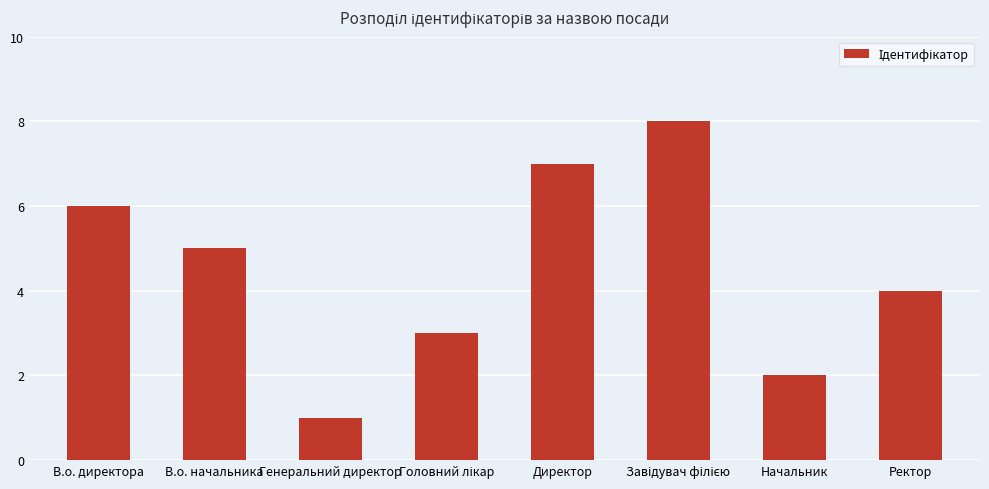

What is the sum of all values?

36